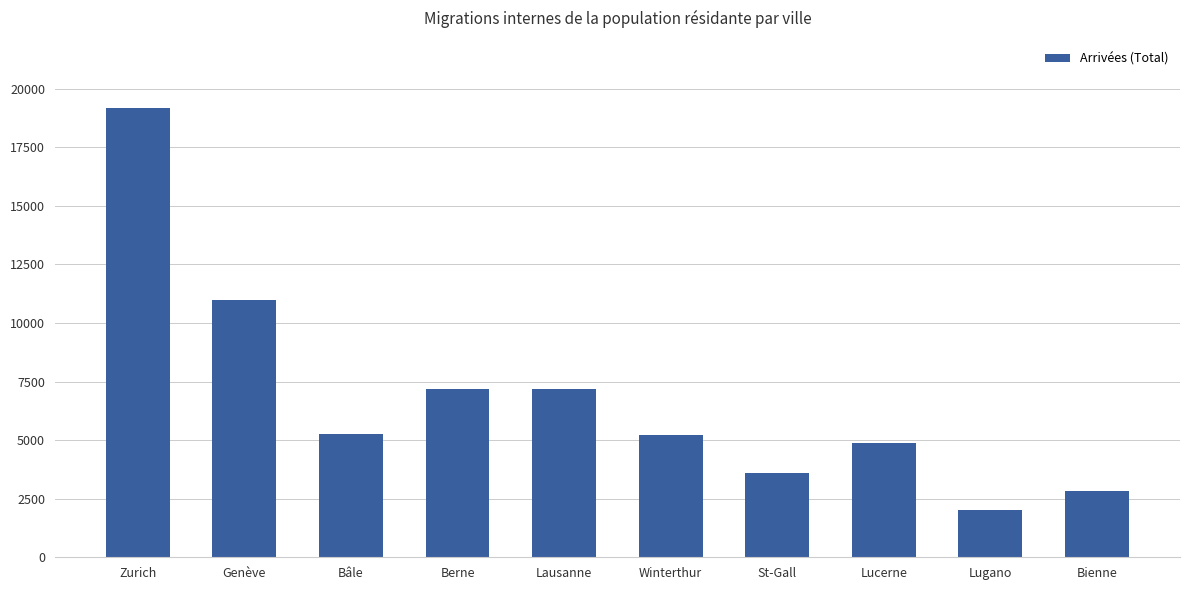

Does the chart contain any negative values?

No